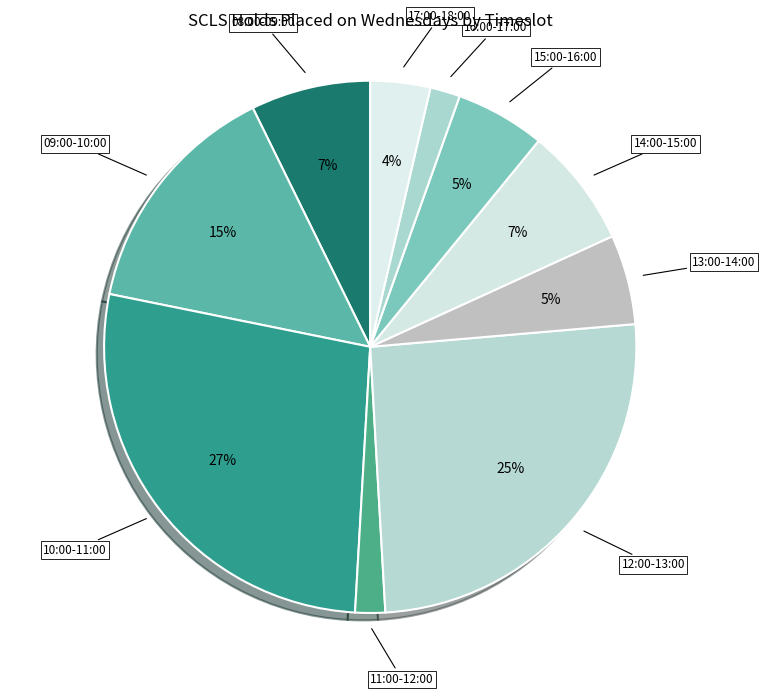

How many slices are in this pie chart?

10